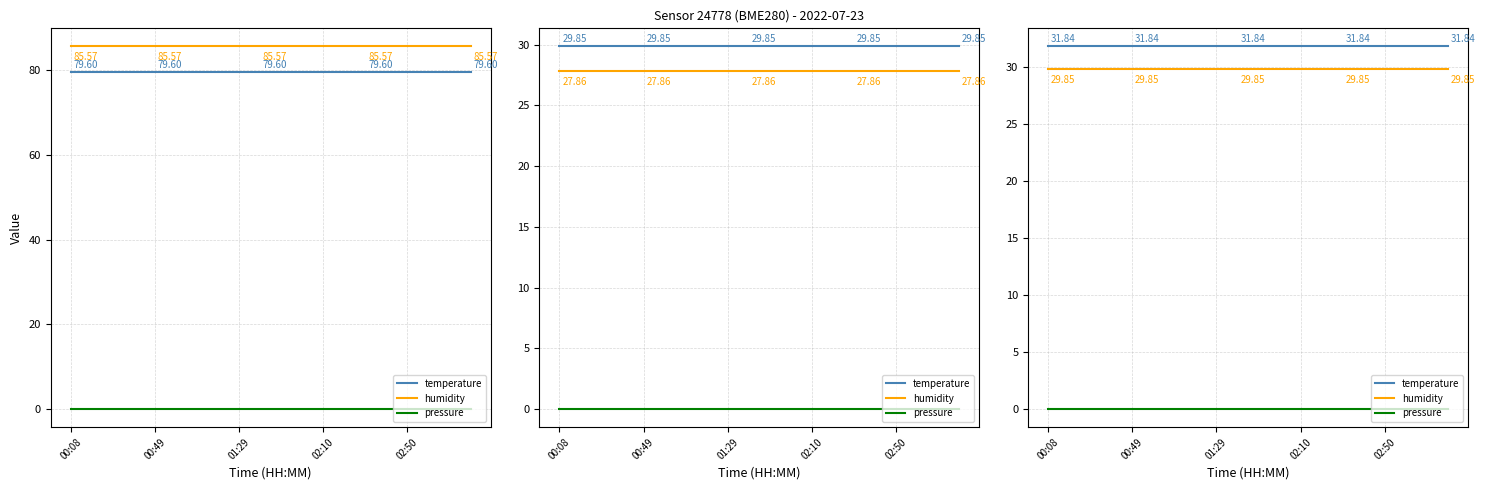

At which label does temperature reach its minimum?

00:08